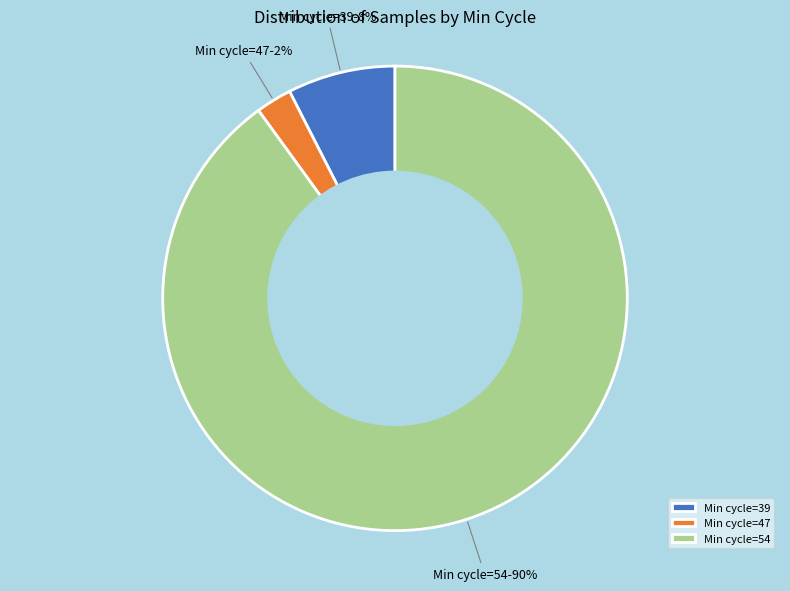

The Min cycle=39 slice represents 8% of the pie. True or false?

True